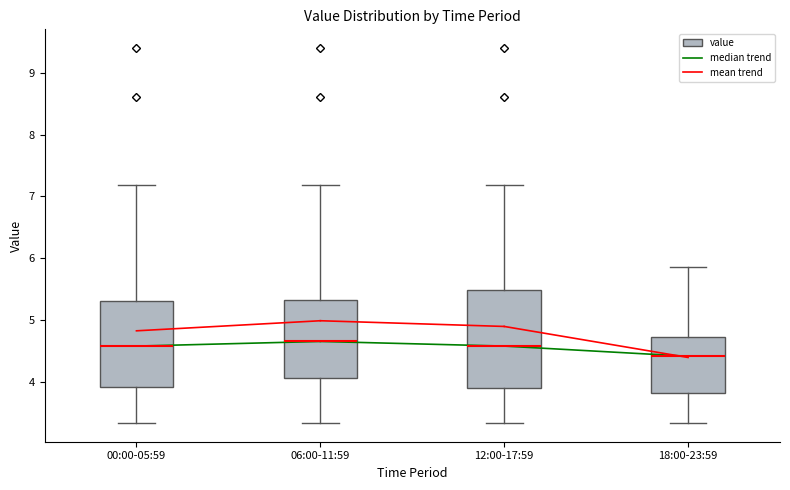

Reading left to right, read every box against the y-axis: the position of its median line, the range the box covers, and the ends of its whiskers. The values are not printed on the chart, so give them approximately, as read against the axis.

00:00-05:59: median 4.6, box 3.9 to 5.3, whiskers 3.3 to 7.2
06:00-11:59: median 4.7, box 4.1 to 5.3, whiskers 3.3 to 7.2
12:00-17:59: median 4.6, box 3.9 to 5.5, whiskers 3.3 to 7.2
18:00-23:59: median 4.4, box 3.8 to 4.7, whiskers 3.3 to 5.9